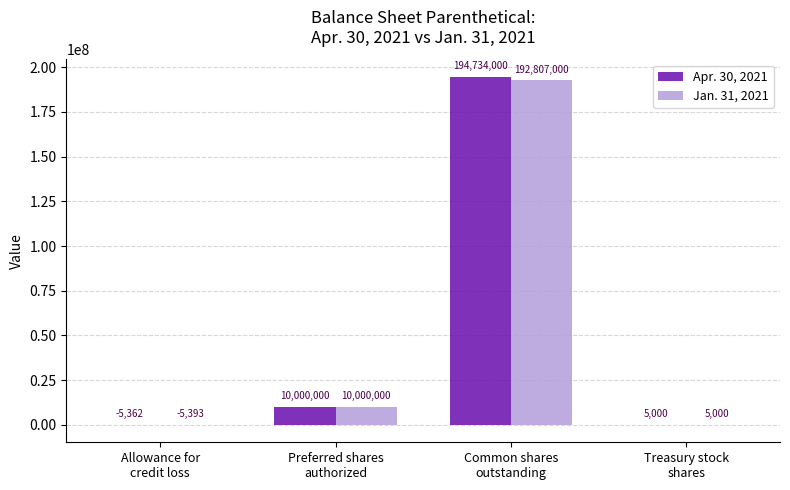

What is the maximum value shown in the chart?

194734000